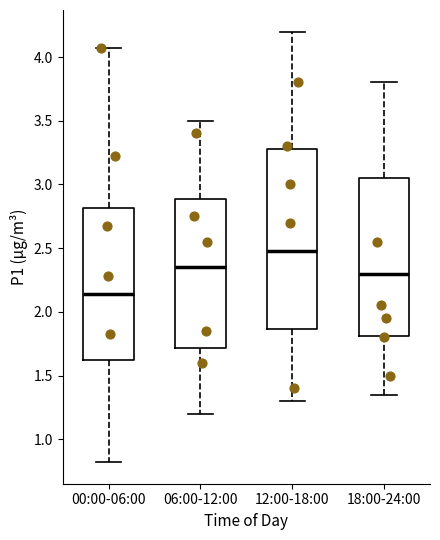

Comparing the boxes themselves (not the whiskers), which one is the tallest?

12:00-18:00